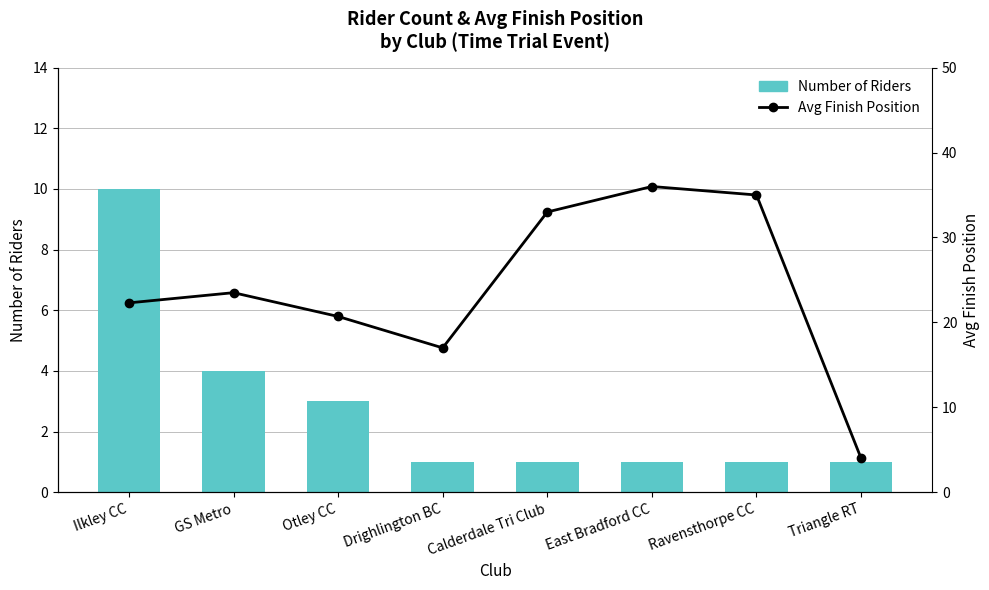

What are all the series names shown in the legend?

Number of Riders, Avg Finish Position